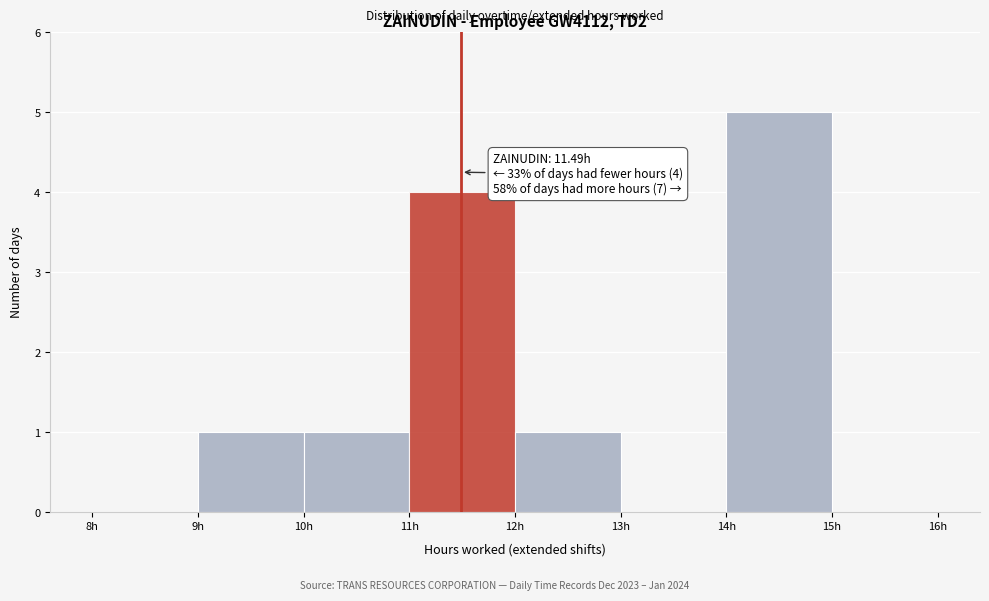

Over which range of the x-axis is the bar tallest?

14 to 15